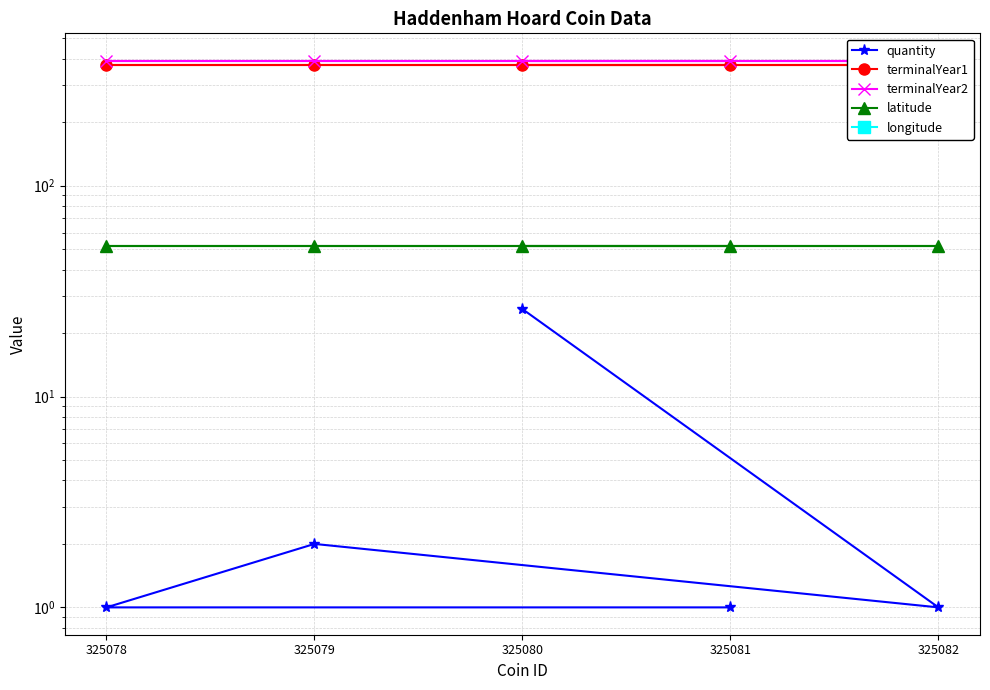

Which has a higher value, 325082 or 325079?

325079